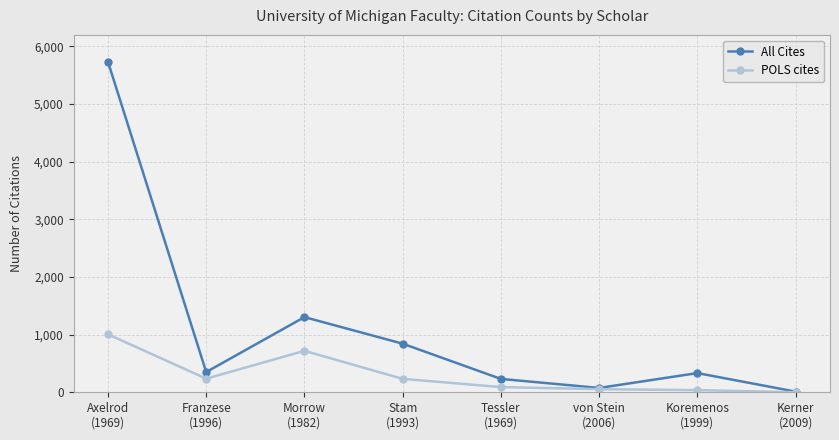

What are all the series names shown in the legend?

All Cites, POLS cites